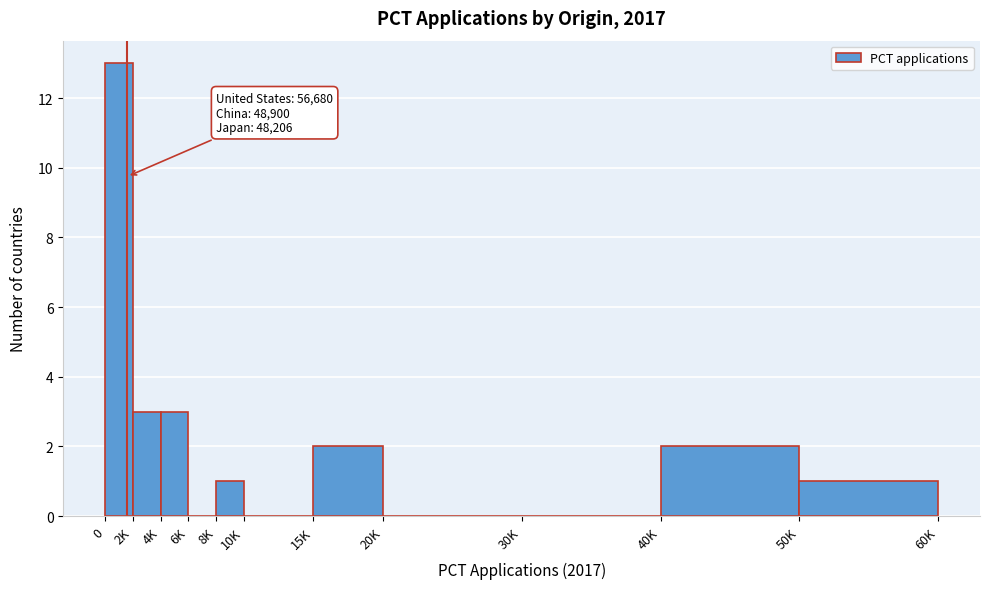

Reading left to right, extract all data points from this chart.

0=13	2K=3	4K=3	6K=0	8K=1	10K=0	15K=2	20K=0	30K=0	40K=2	50K=1